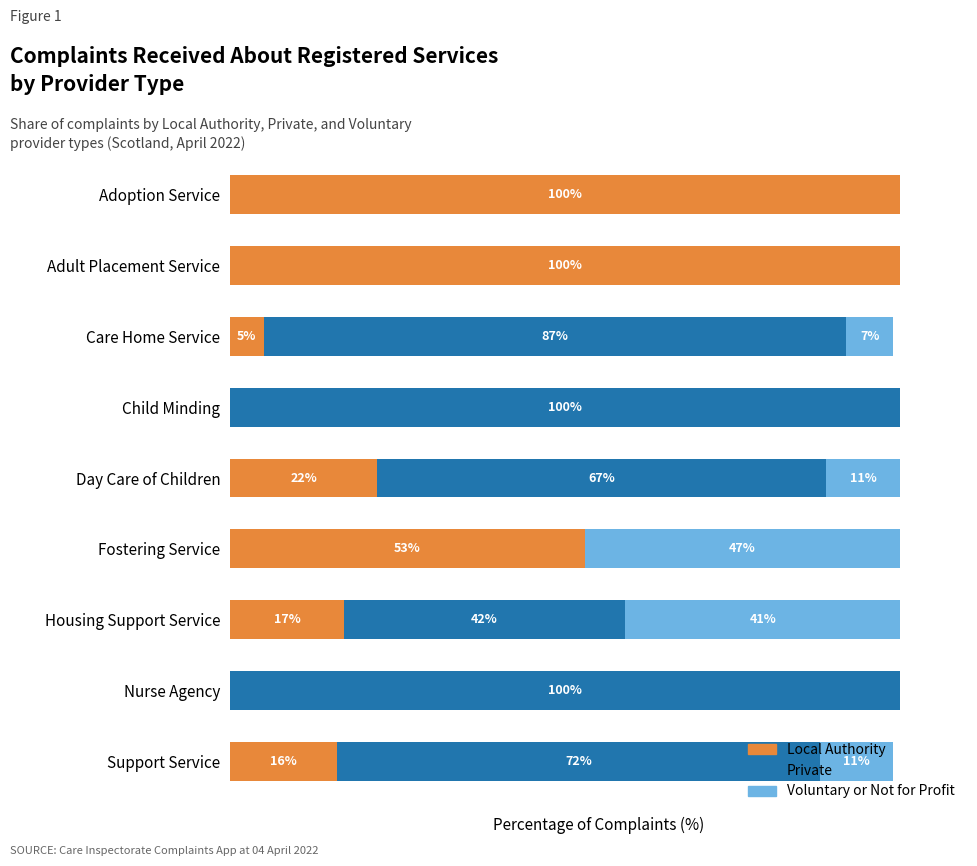

What are all the series names shown in the legend?

Local Authority, Private, Voluntary or Not for Profit